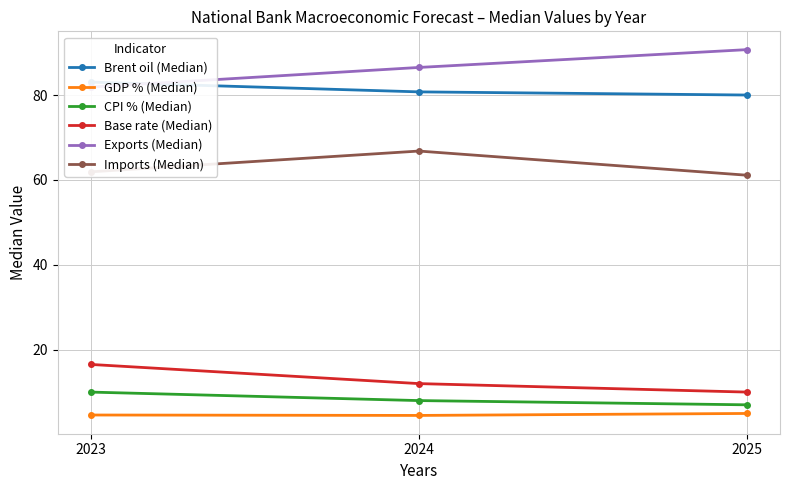

List the series in order of their peak value, lowest first.

GDP % (Median), CPI % (Median), Base rate (Median), Imports (Median), Brent oil (Median), Exports (Median)